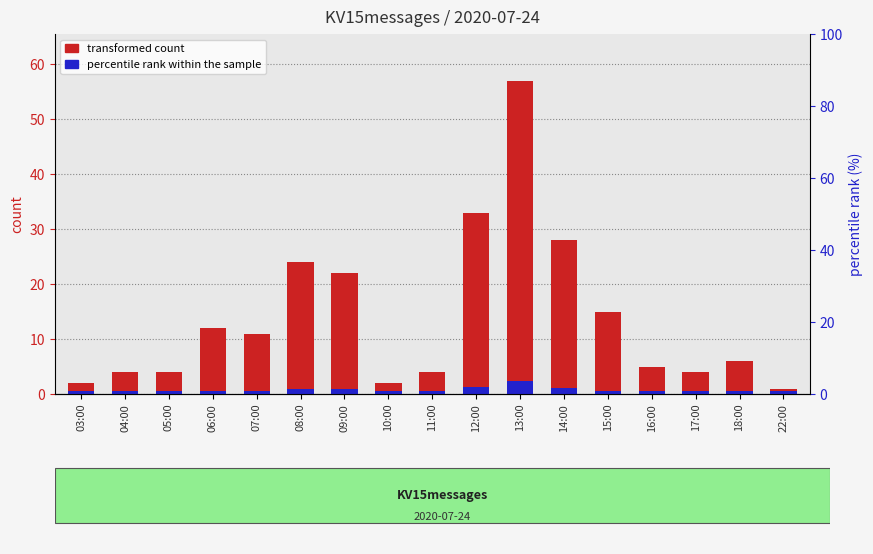

Reading left to right, transcribe all the data shown in this chart.

transformed count: 03:00=2.0	04:00=4.0	05:00=4.0	06:00=12.0	07:00=11.0	08:00=24.0	09:00=22.0	10:00=2.0	11:00=4.0	12:00=33.0	13:00=57.0	14:00=28.0	15:00=15.0	16:00=5.0	17:00=4.0	18:00=6.0	22:00=1.0
percentile rank within the sample: 03:00=0.5	04:00=0.5	05:00=0.5	06:00=0.5	07:00=0.5	08:00=1.0	09:00=0.9	10:00=0.5	11:00=0.5	12:00=1.3	13:00=2.3	14:00=1.1	15:00=0.6	16:00=0.5	17:00=0.5	18:00=0.5	22:00=0.5